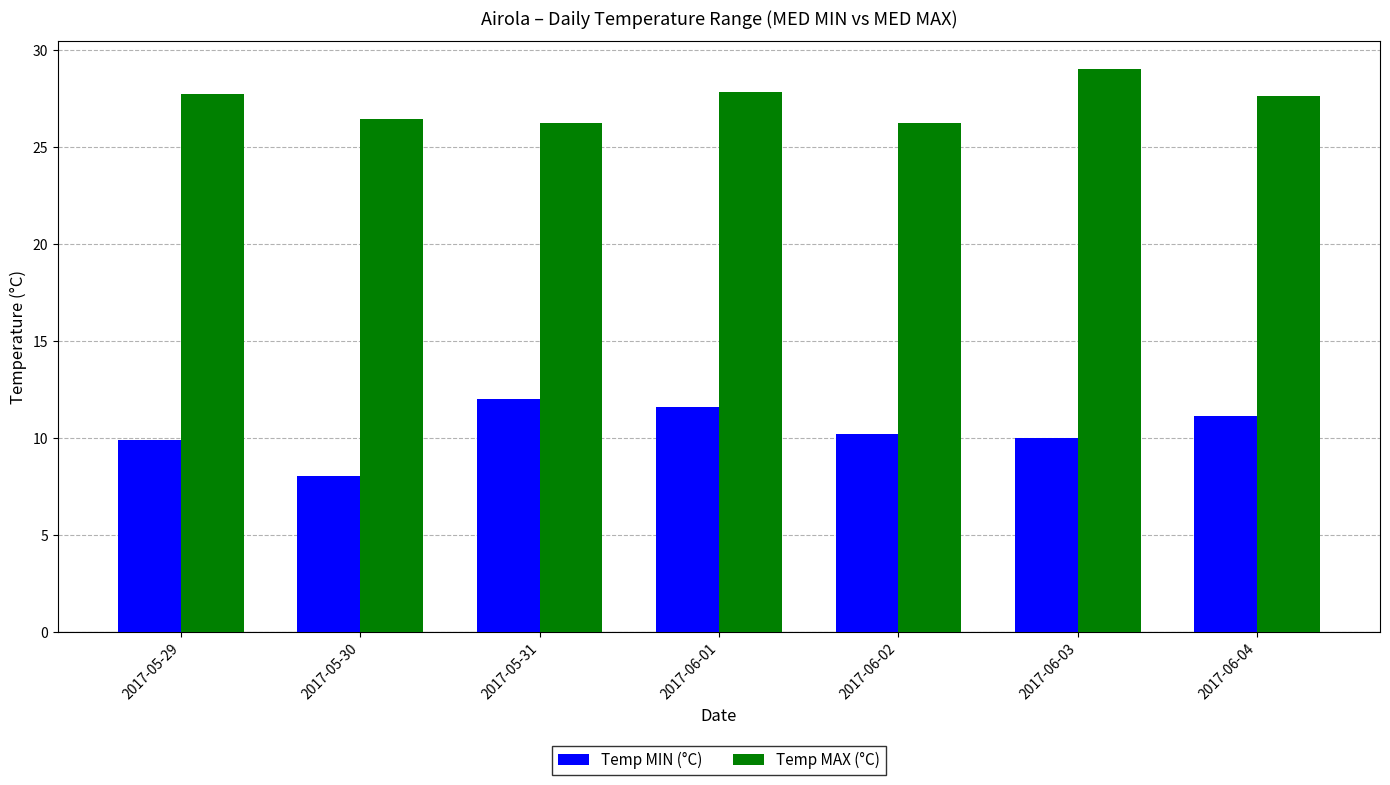

What is the spread (max minus min) of values at 2017-06-03?

19.0